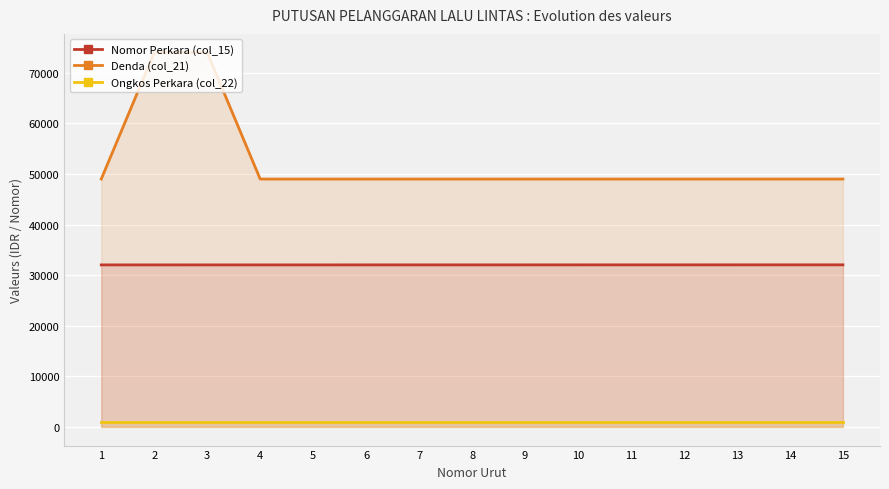

What is the difference between the second highest and second lowest values in the Denda (col_21) series?

25000